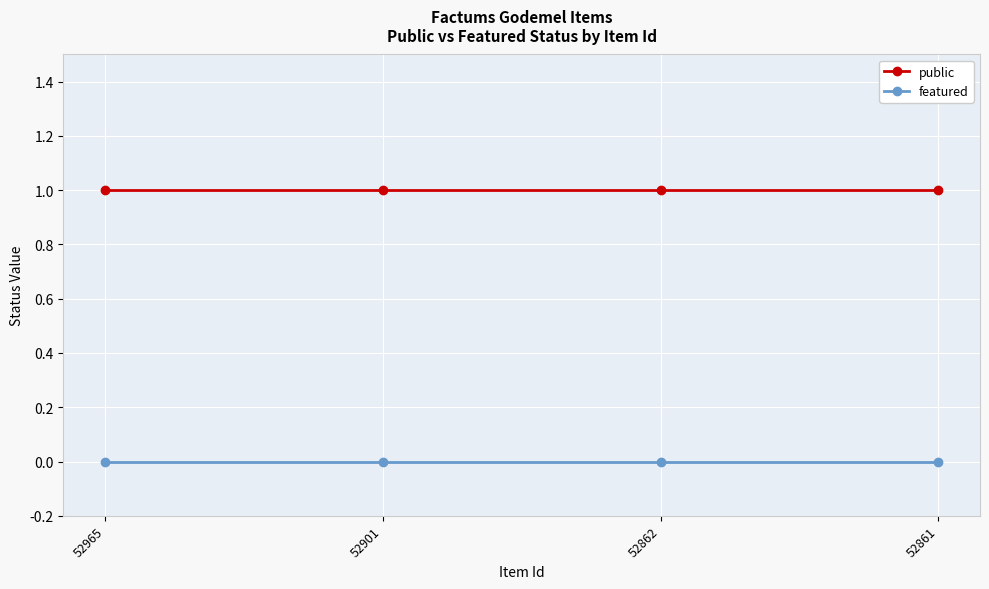

True or false: public has more than 2 interior local peaks.

False